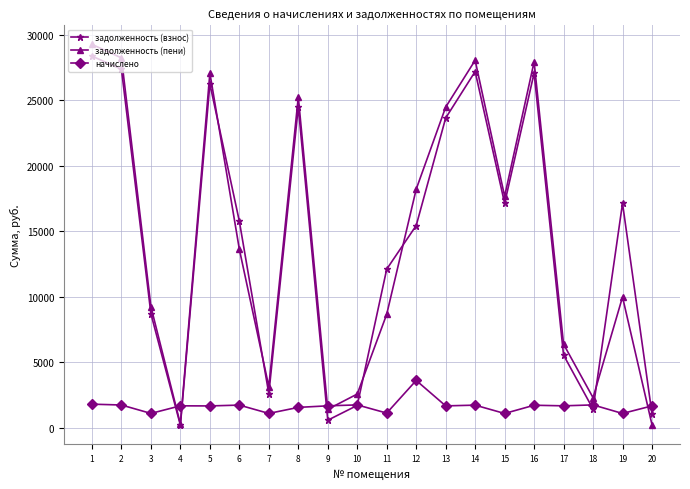

What are all the series names shown in the legend?

задолженность (взнос), задолженность (пени), начислено